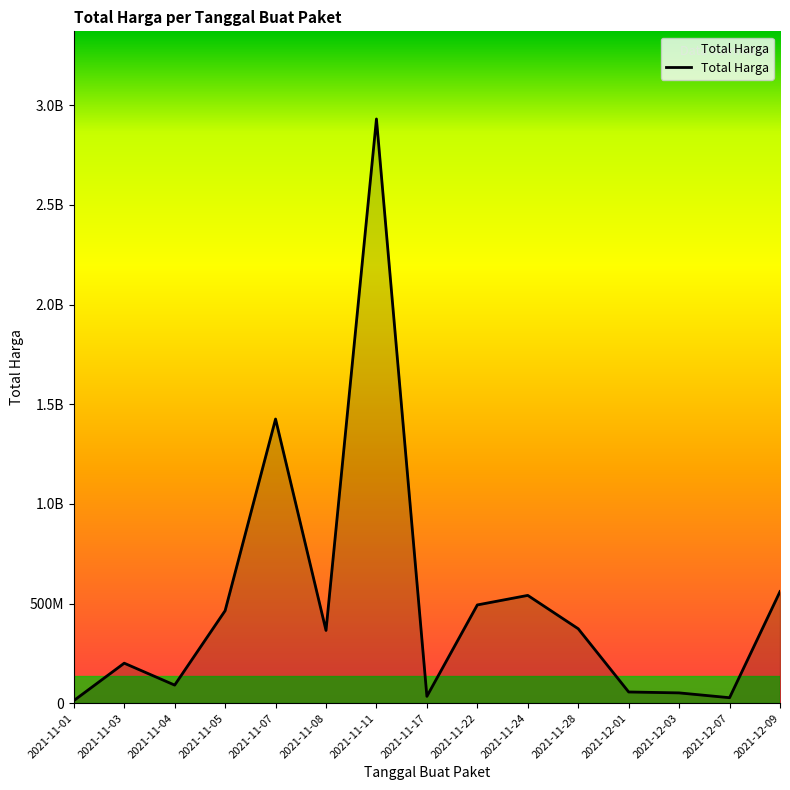

The chart shows a value of 150754231 at 2021-11-04. True or false?

False